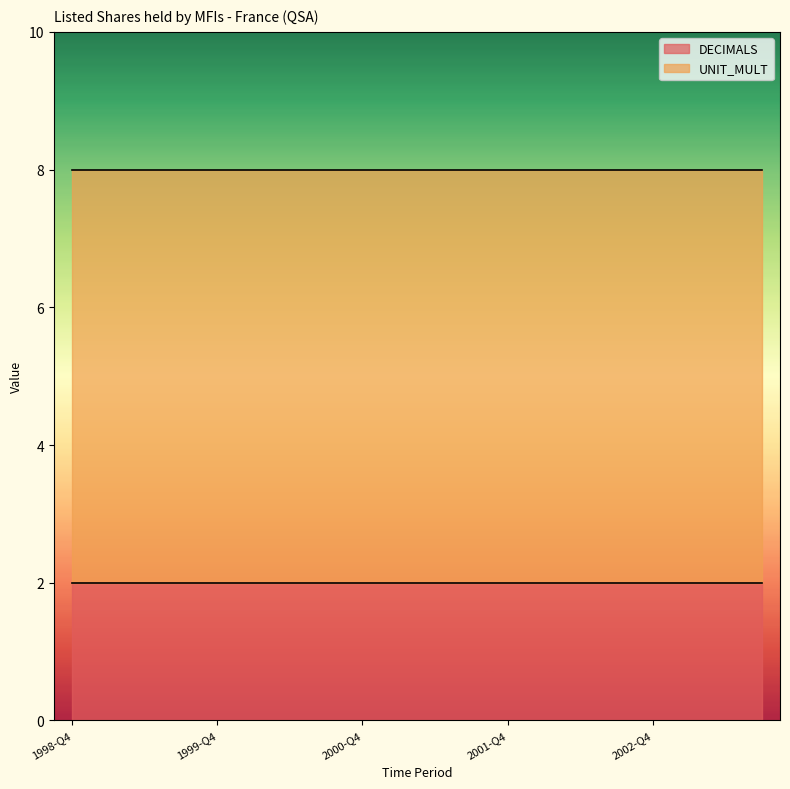

Rank the series by their maximum value, from highest to lowest.

UNIT_MULT, DECIMALS